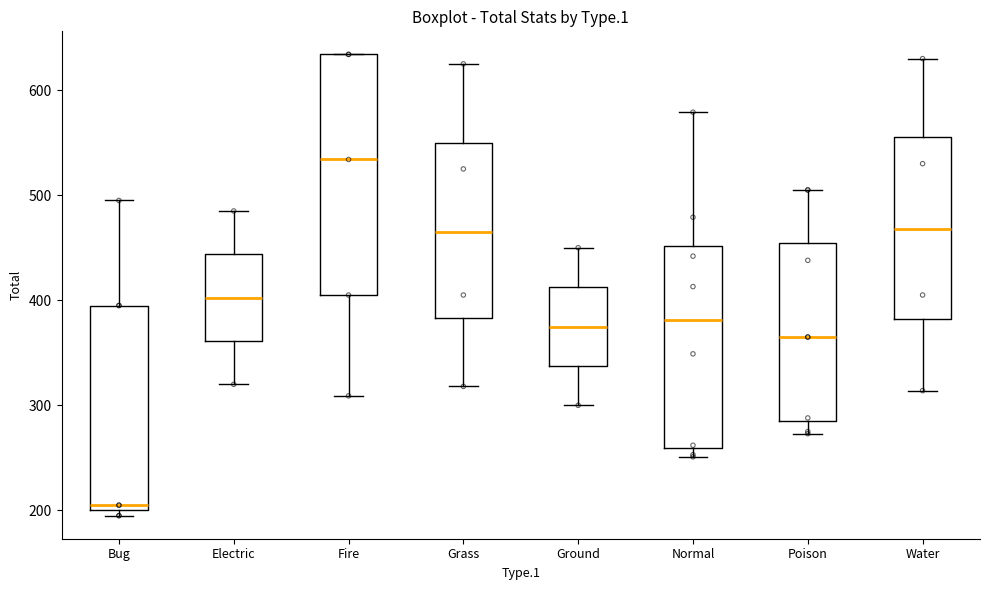

Which box's median line is the lowest?

Bug